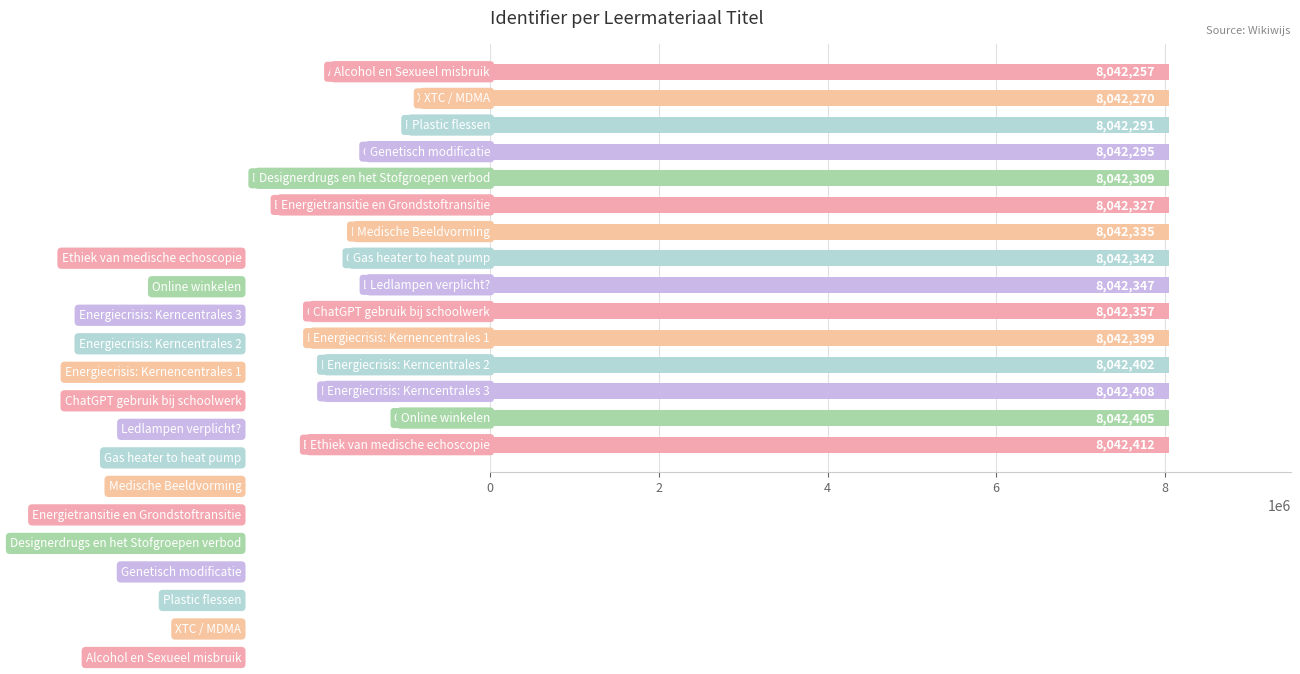

The value at 0 is 8042270. True or false?

True